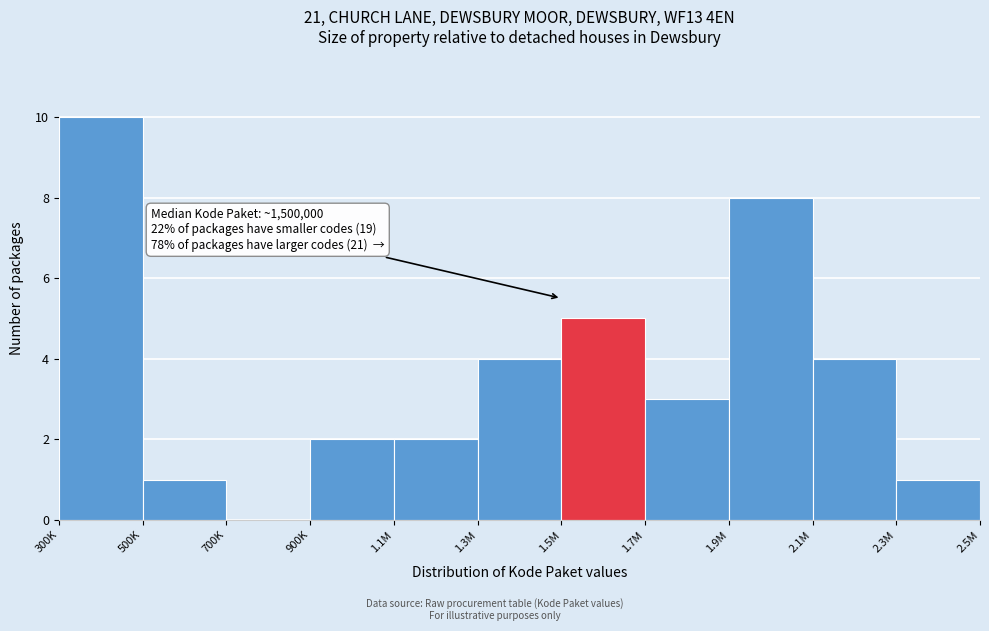

Reading right to left, what are all the values shown in this chart?

2.3M=1	2.1M=4	1.9M=8	1.7M=3	1.5M=5	1.3M=4	1.1M=2	900K=2	700K=0	500K=1	300K=10